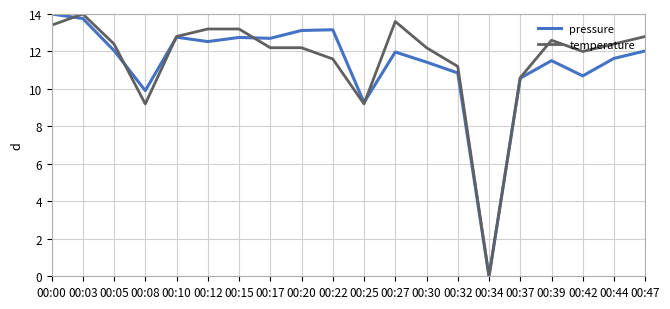

In pressure, how many points are higher than both neighbors (excluding endpoints)?

5